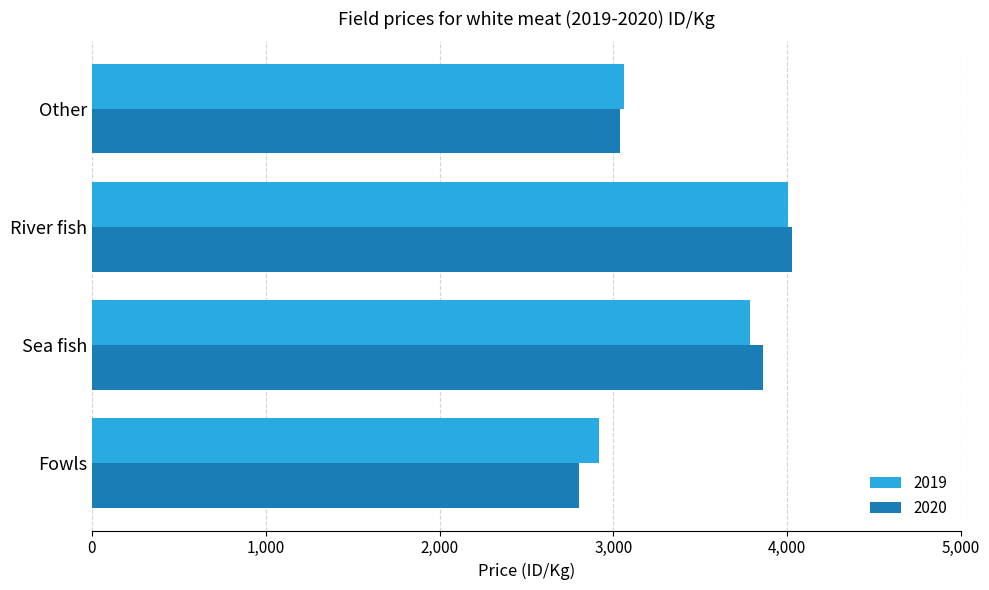

How many distinct data groups are displayed?

2